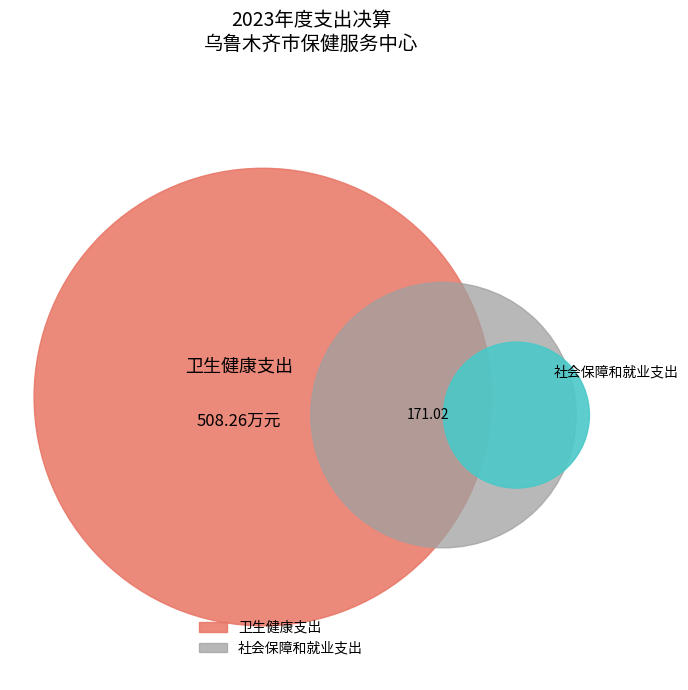

What is the change in value from 社会保障和就业支出 to 卫生健康支出?

+337.2